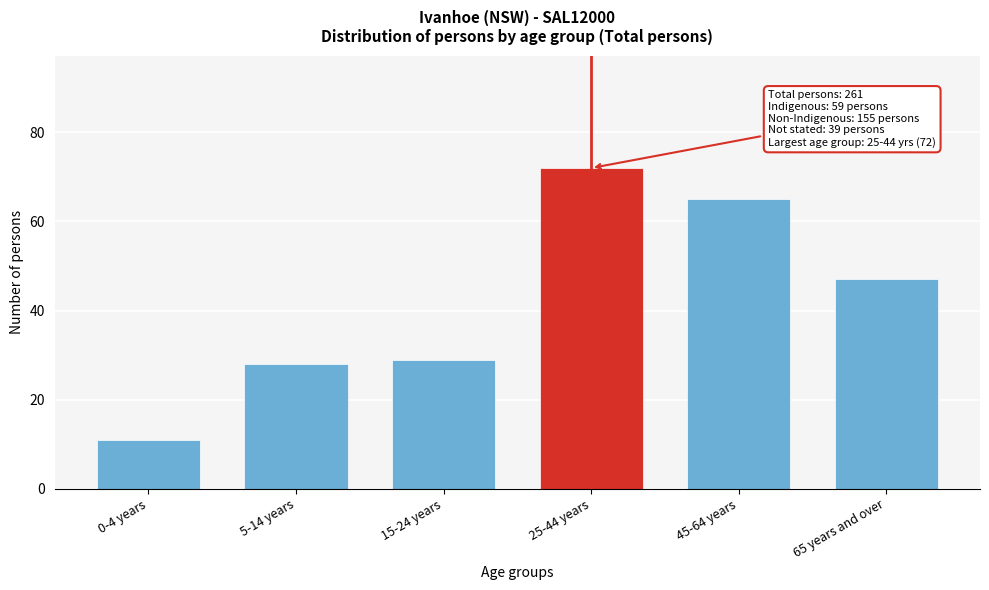

Reading left to right, what are all the values shown in this chart?

0-4 years=11	5-14 years=28	15-24 years=29	25-44 years=72	45-64 years=65	65 years and over=47